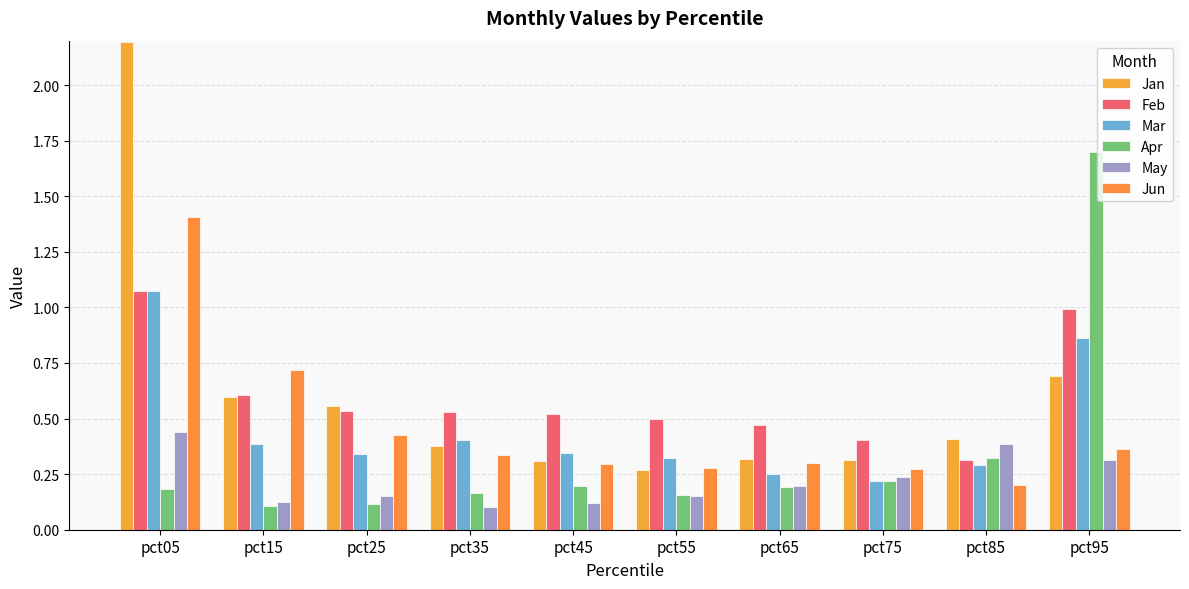

How many bars are there in total?

60